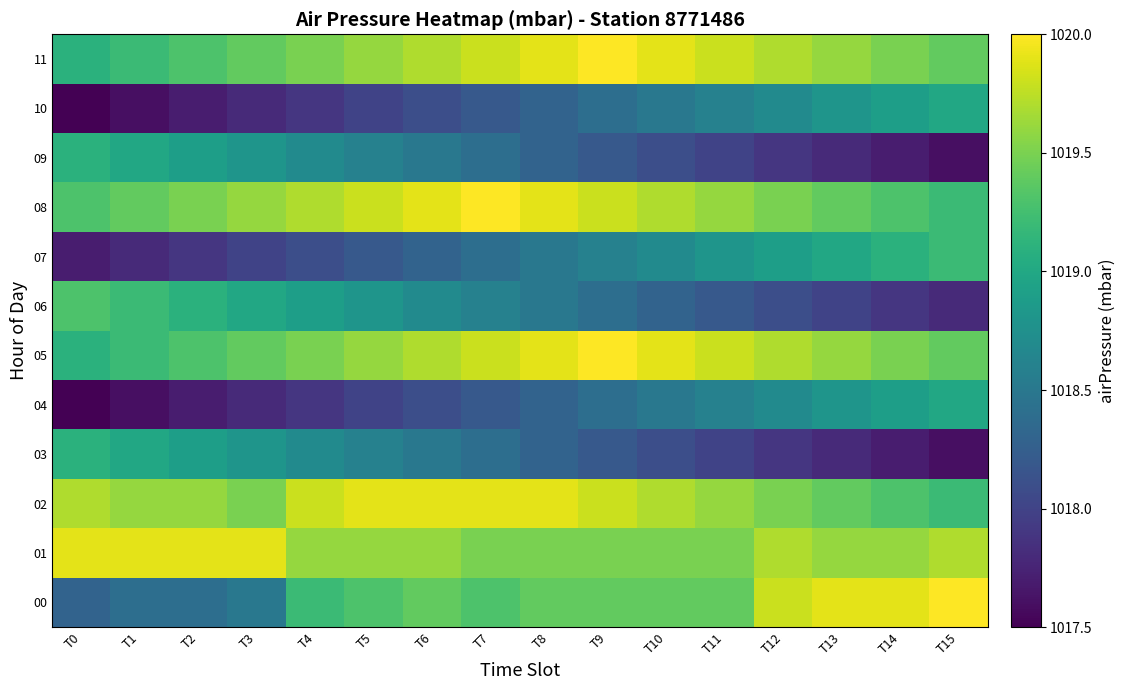

Which series has the largest range (max minus min)?

00